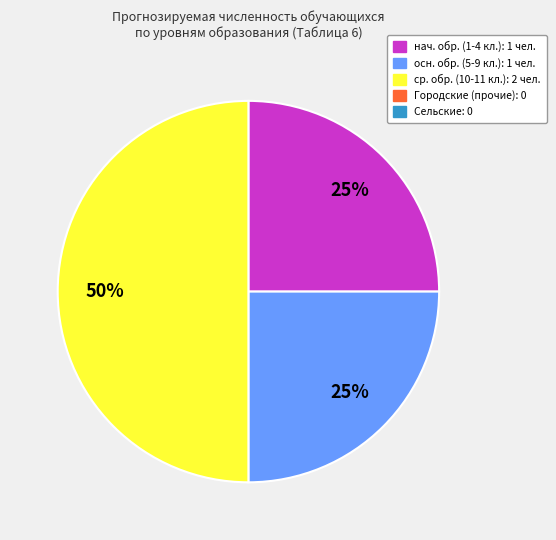

How many segments does this pie chart have?

3